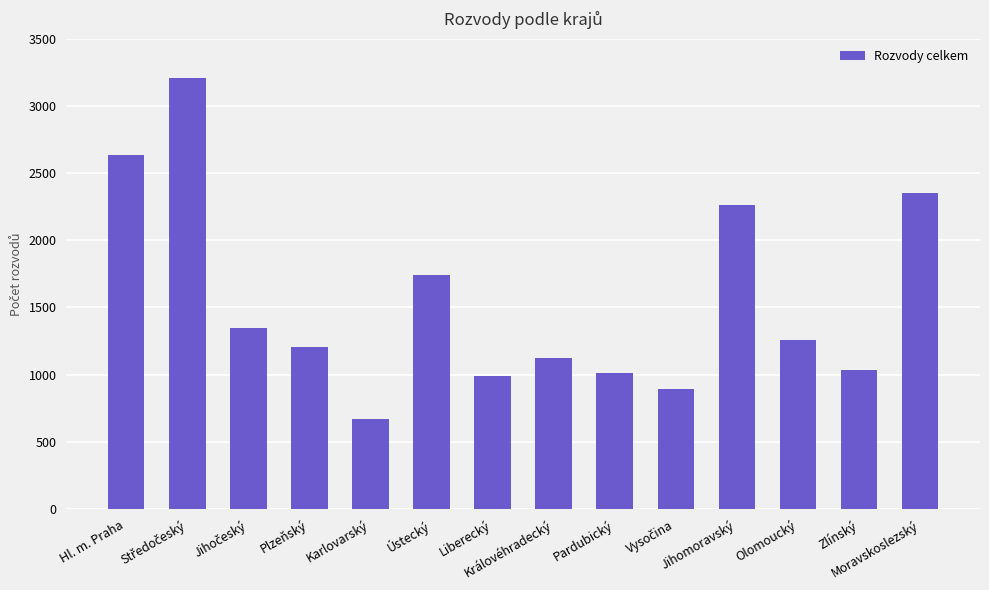

What is the greatest value displayed?

3209